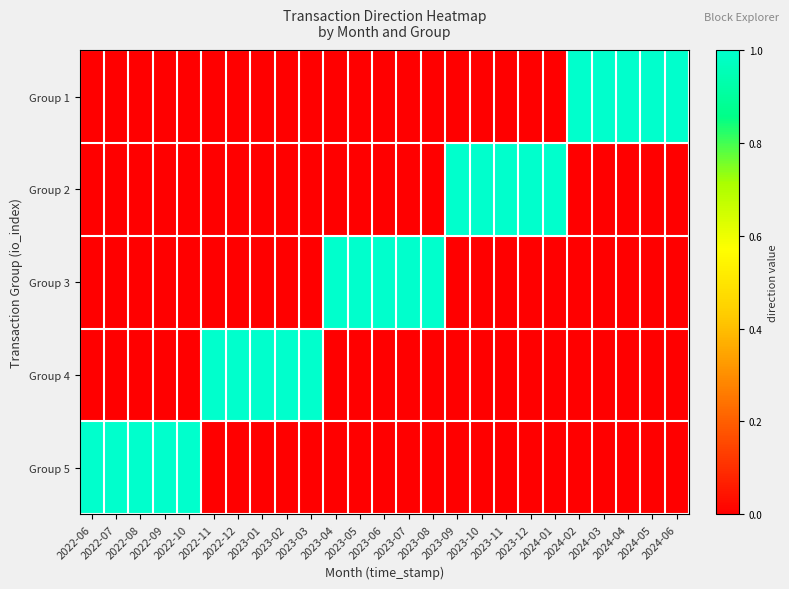

Count the number of data series in this chart.

5